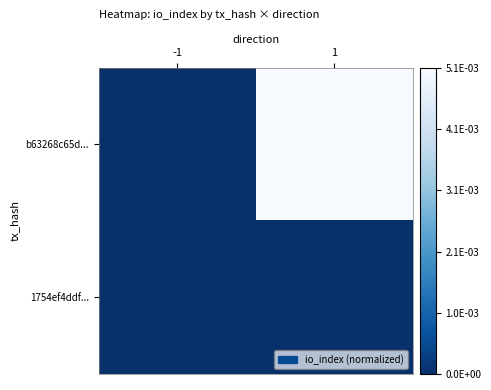

Which series has the largest range (max minus min)?

b63268c65d...